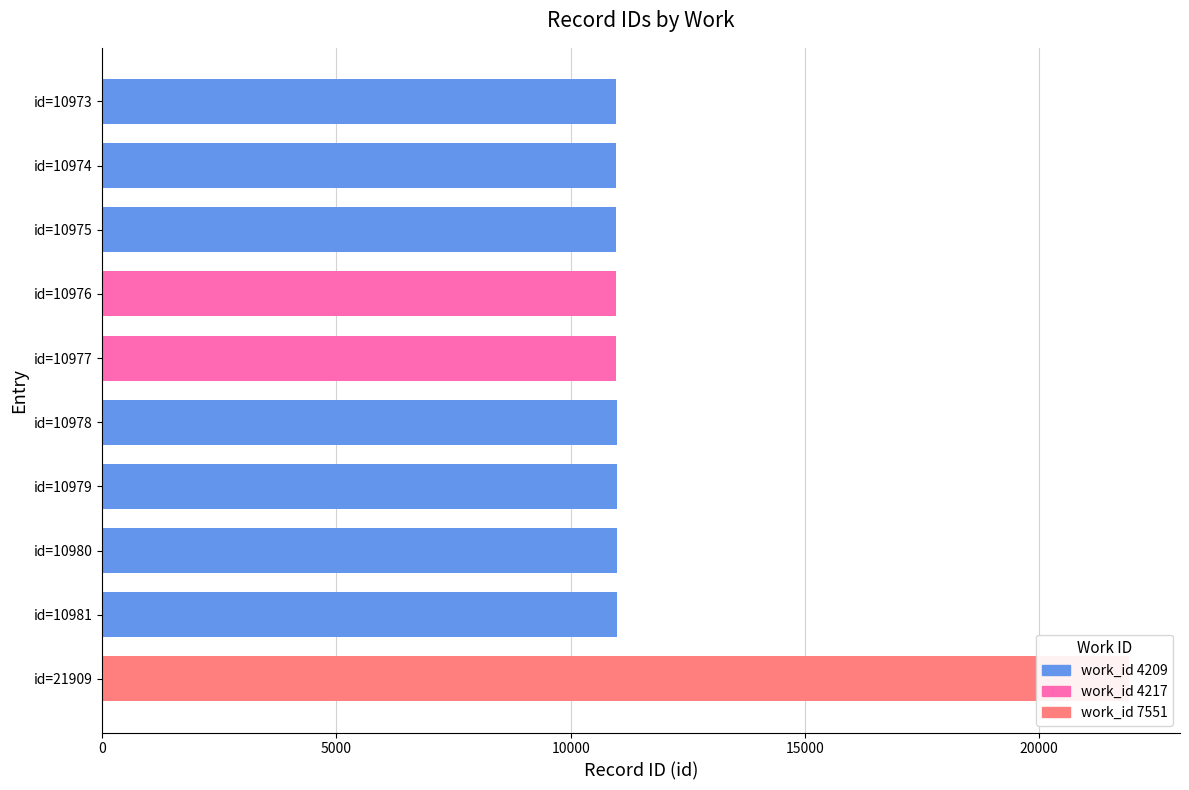

Reading left to right, what are all the values shown in this chart?

work_id: 4209	4209	4209	4217	4217	4209	4209	4209	4209	7551
id: 10973	10974	10975	10976	10977	10978	10979	10980	10981	21909